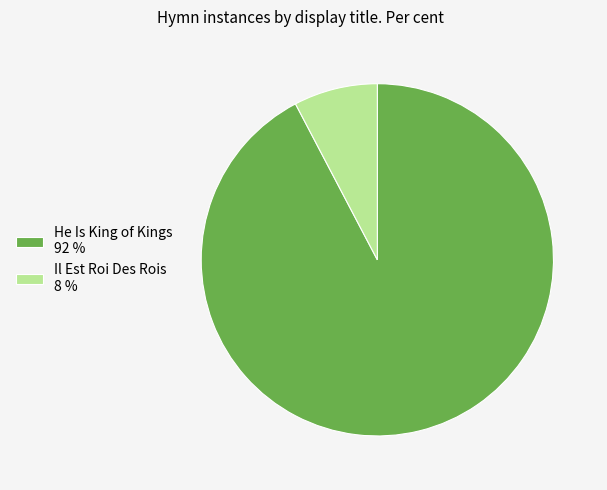

The Il Est Roi Des Rois slice represents 19% of the pie. True or false?

False